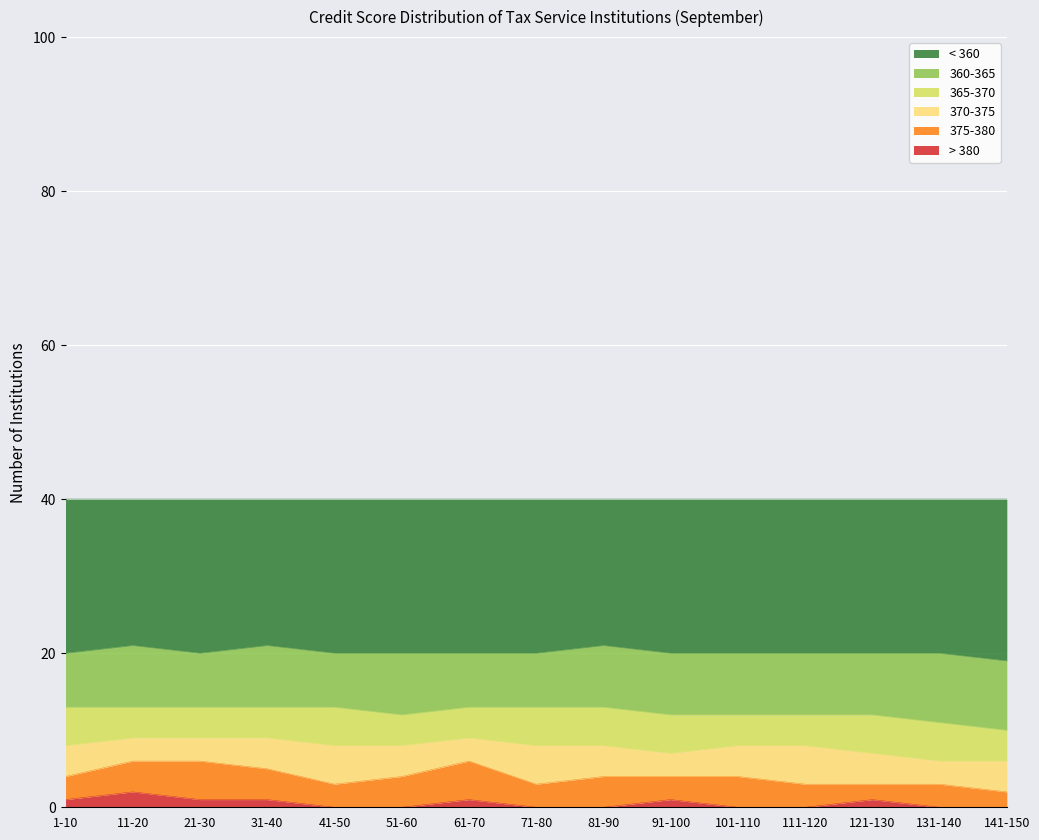

True or false: 360-365 and 365-370 cross at least once.

False